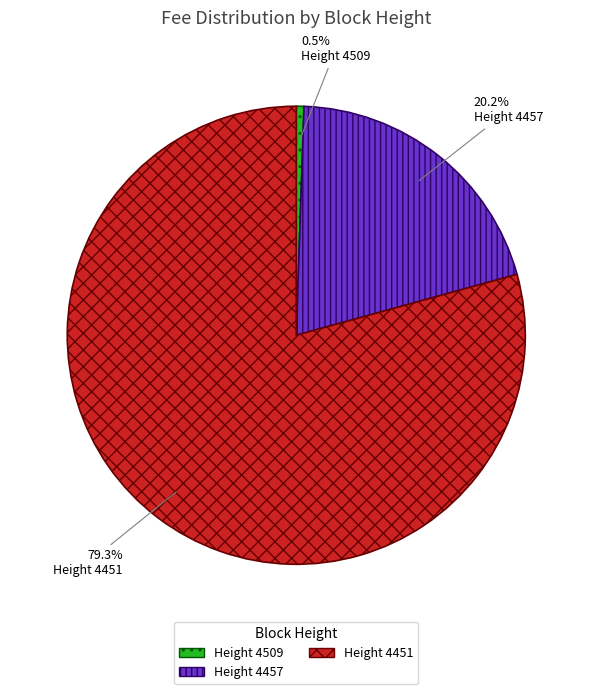

Do Height 4457 and Height 4509 together represent more than half of the pie?

No